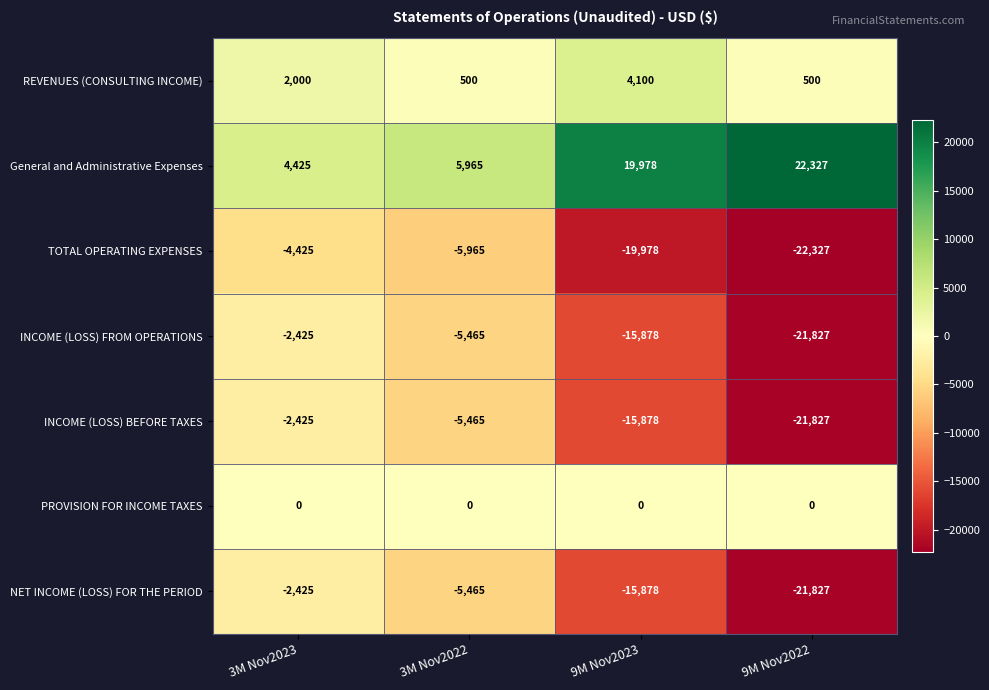

What is the spread (max minus min) of values at 3M Nov2023?

8850